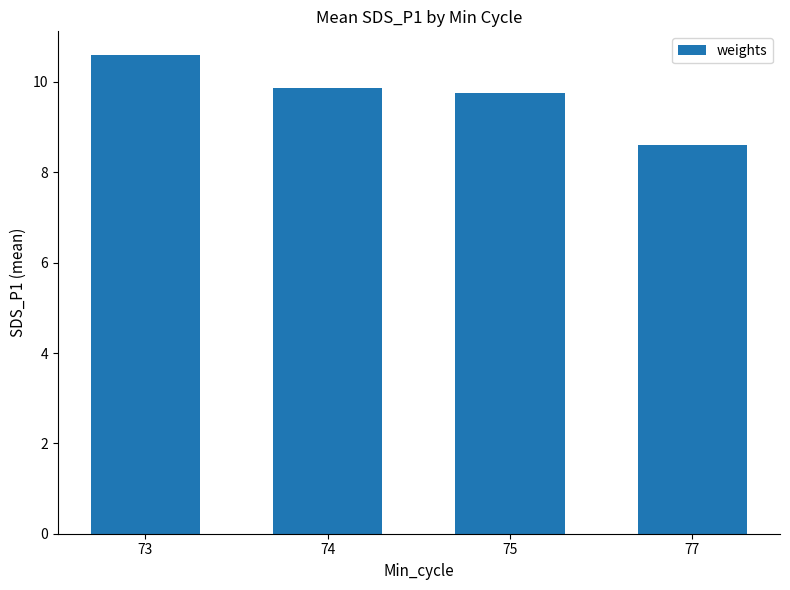

Rank the categories by value from highest to lowest.

73, 74, 75, 77